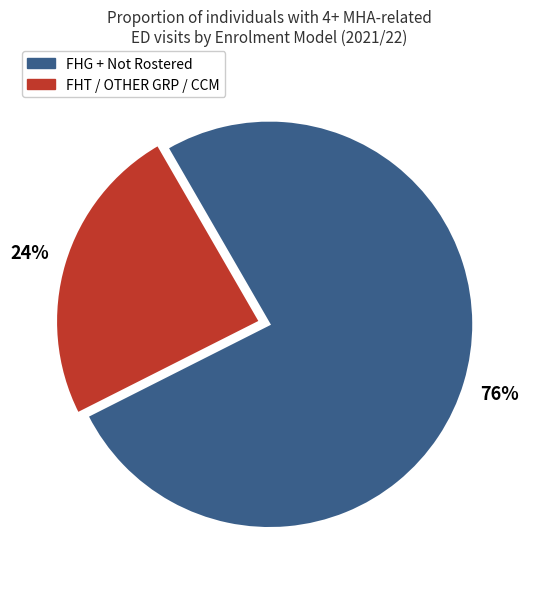

To the nearest percent, what is the average slice percentage?

50%